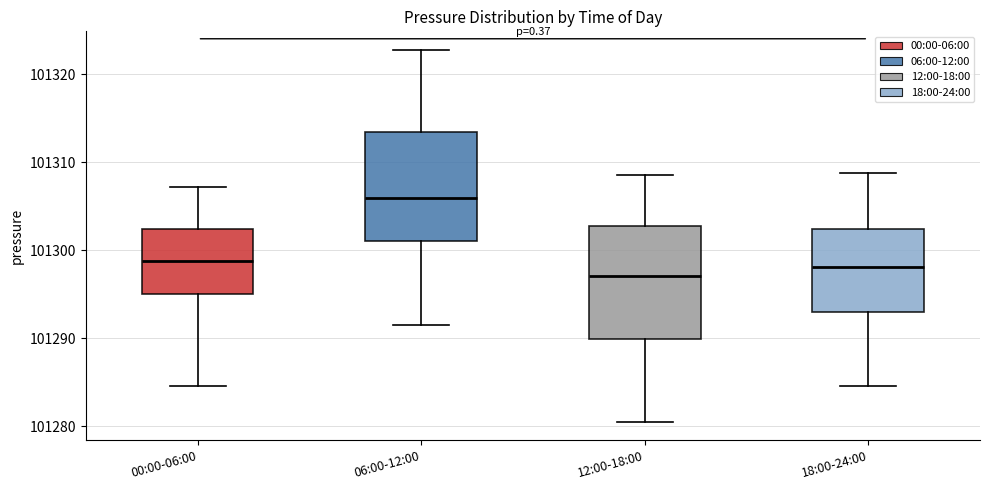

Which box has the lowest median line?

12:00-18:00